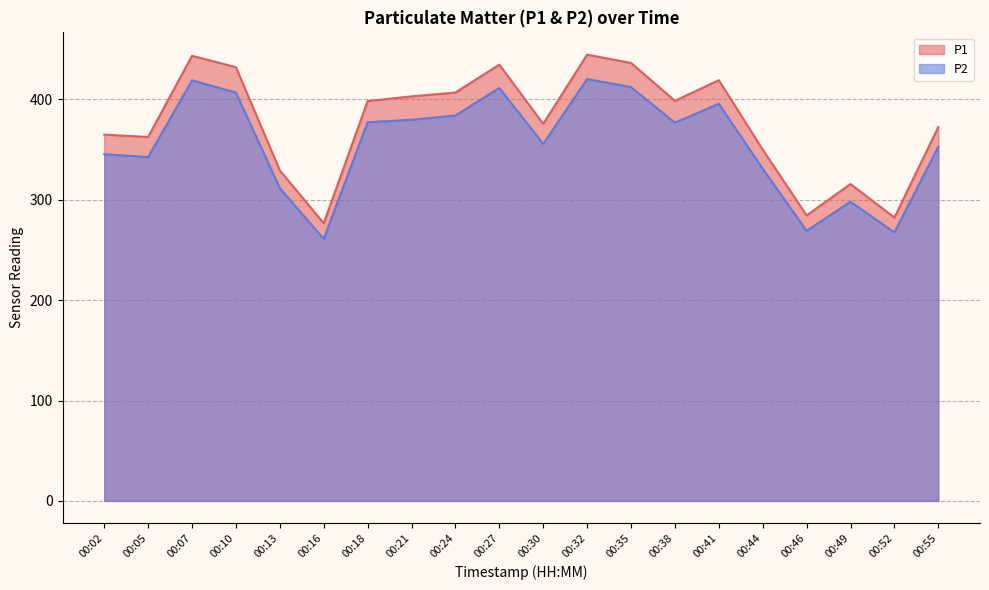

Between 00:02 and 00:46, which series saw the biggest shift?

P1